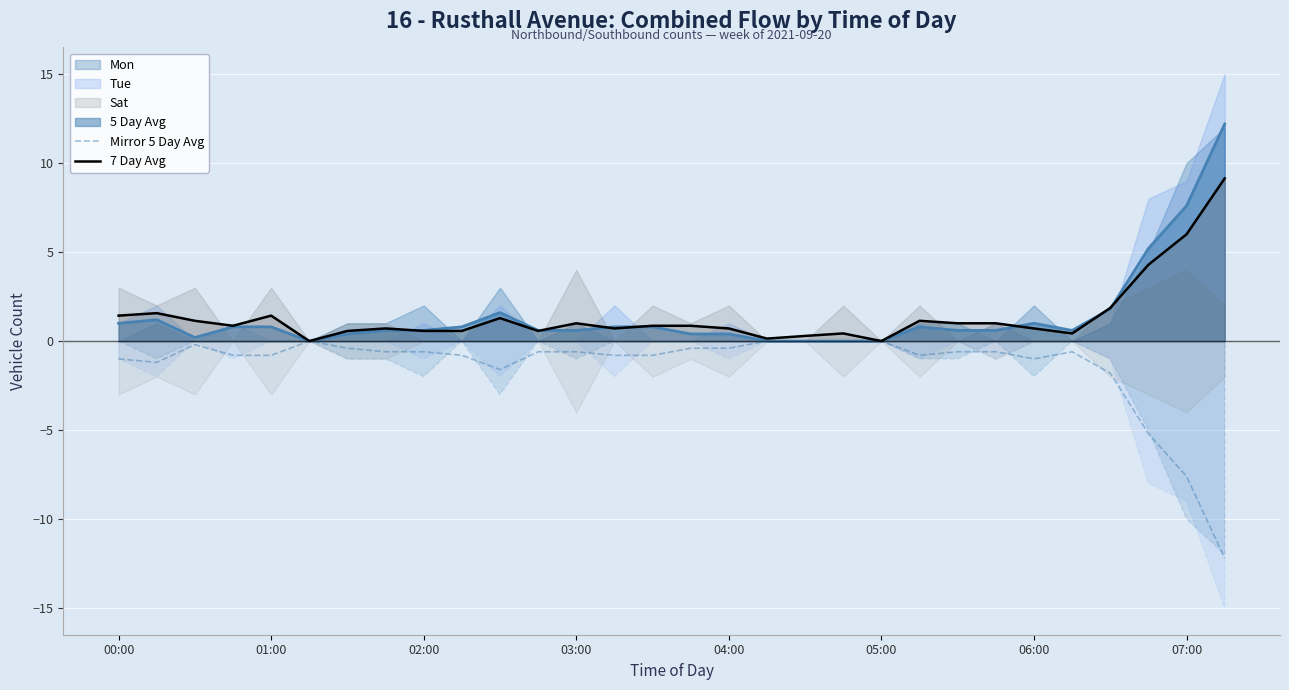

The value of Mirror 5 Day Avg at 25 is -0.6. True or false?

True